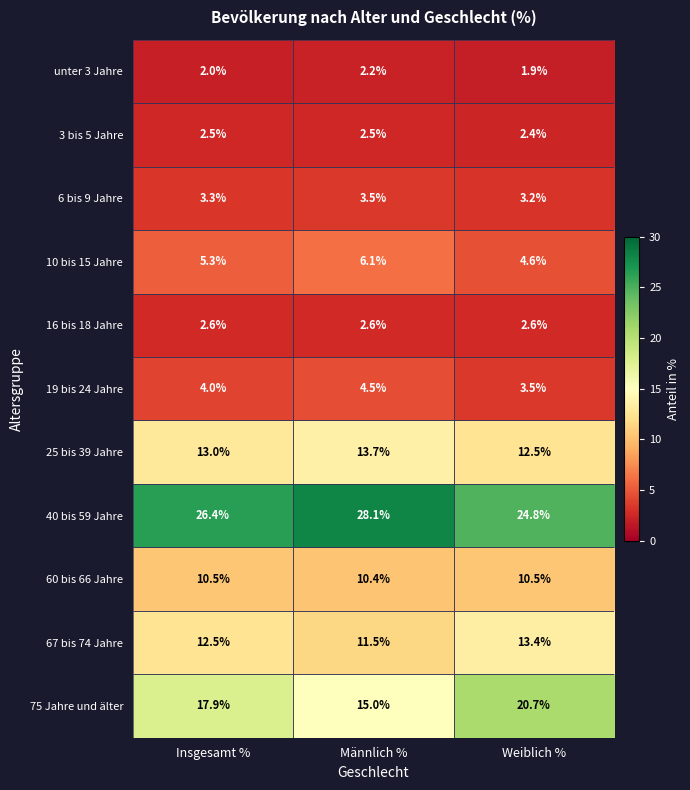

What is the total value across all series at Weiblich %?

100.1